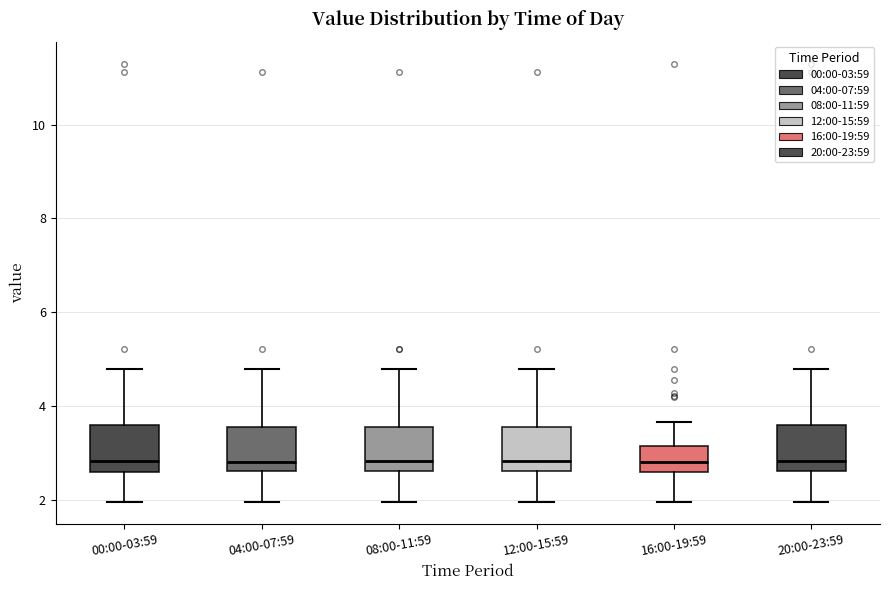

Reading left to right, read every box against the y-axis: the position of its median line, the range the box covers, and the ends of its whiskers. The values are not printed on the chart, so give them approximately, as read against the axis.

00:00-03:59: median 2.8, box 2.6 to 3.6, whiskers 2.0 to 4.8
04:00-07:59: median 2.8, box 2.6 to 3.6, whiskers 2.0 to 4.8
08:00-11:59: median 2.8, box 2.6 to 3.6, whiskers 2.0 to 4.8
12:00-15:59: median 2.8, box 2.6 to 3.6, whiskers 2.0 to 4.8
16:00-19:59: median 2.8, box 2.6 to 3.2, whiskers 2.0 to 3.6
20:00-23:59: median 2.8, box 2.6 to 3.6, whiskers 2.0 to 4.8